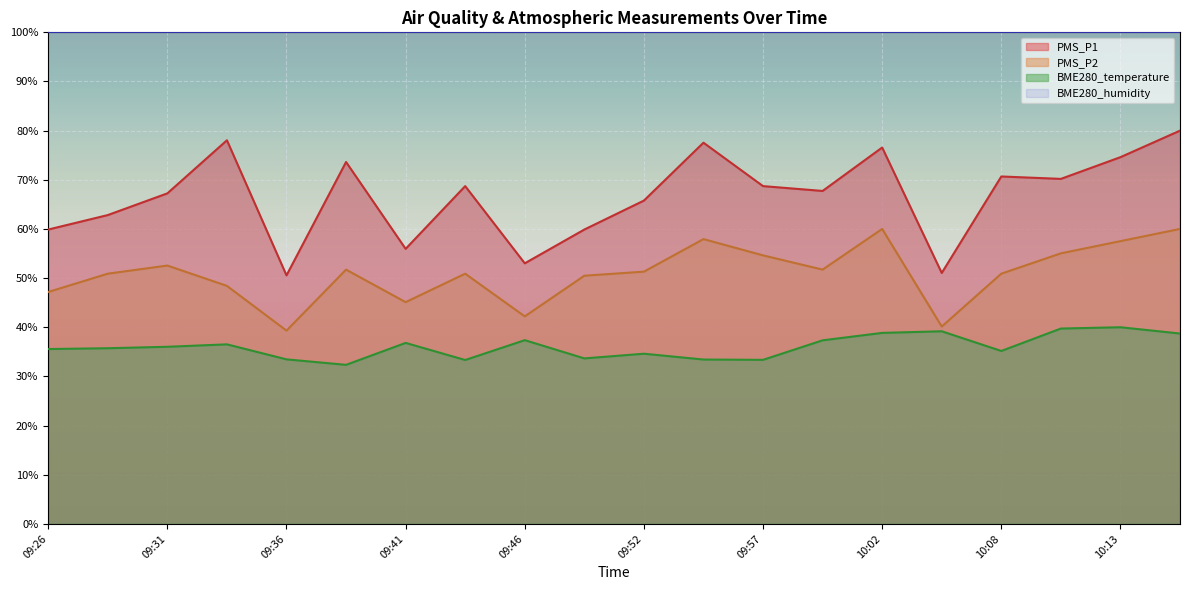

Rank the series by their average value, from lowest to highest.

BME280_temperature, PMS_P2, PMS_P1, BME280_humidity